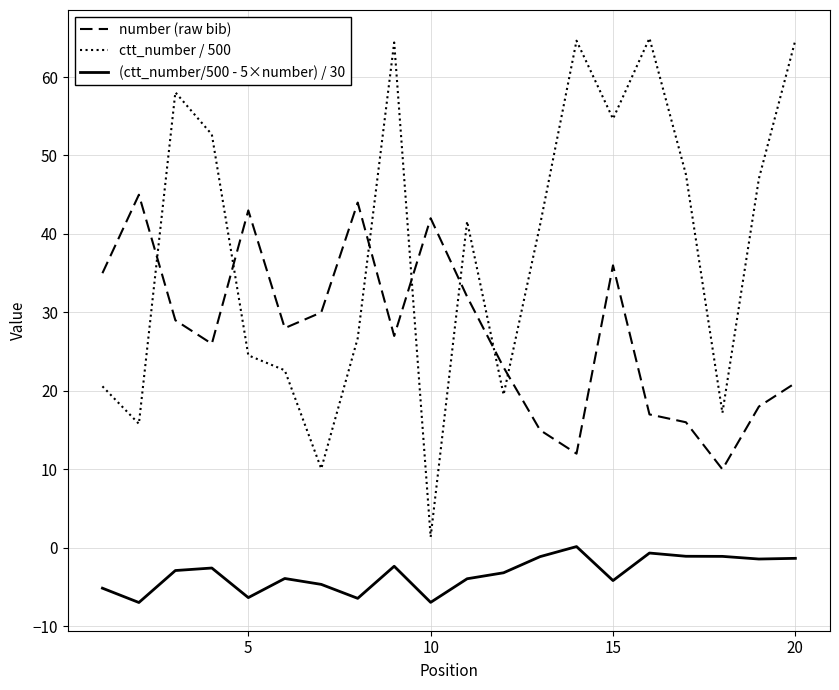

What is the difference between the maximum and minimum values in the (ctt_number/500 - 5×number) / 30 series?

7.1